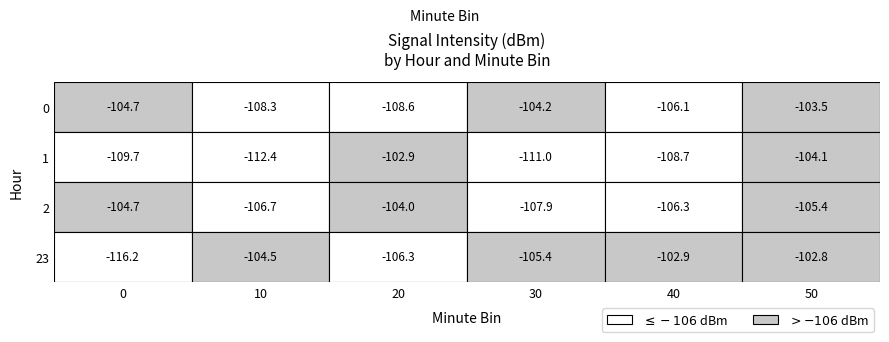

Read the 23 value at 1.

-104.5